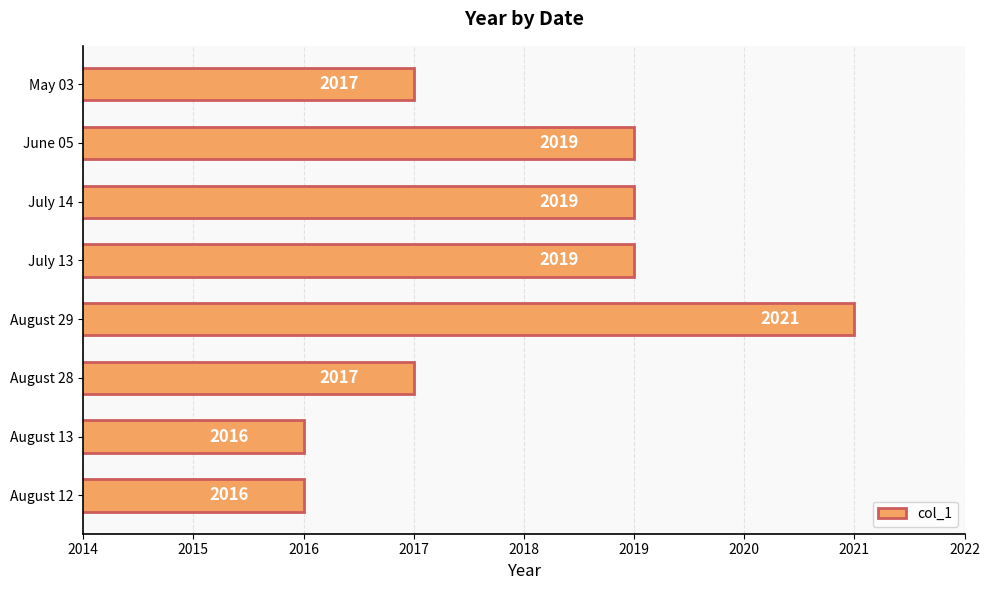

Which label corresponds to the largest value in the chart?

August 29